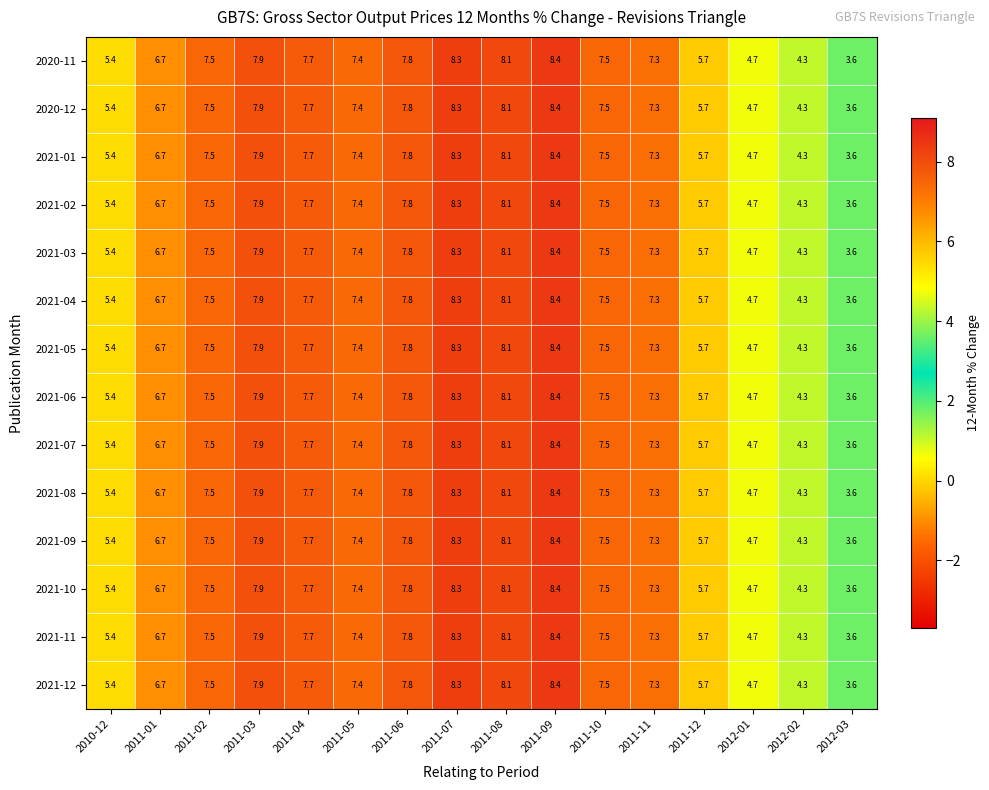

Is the value of 2020-12 at 2011-05 greater than the value of 2021-03 at 2012-01?

Yes